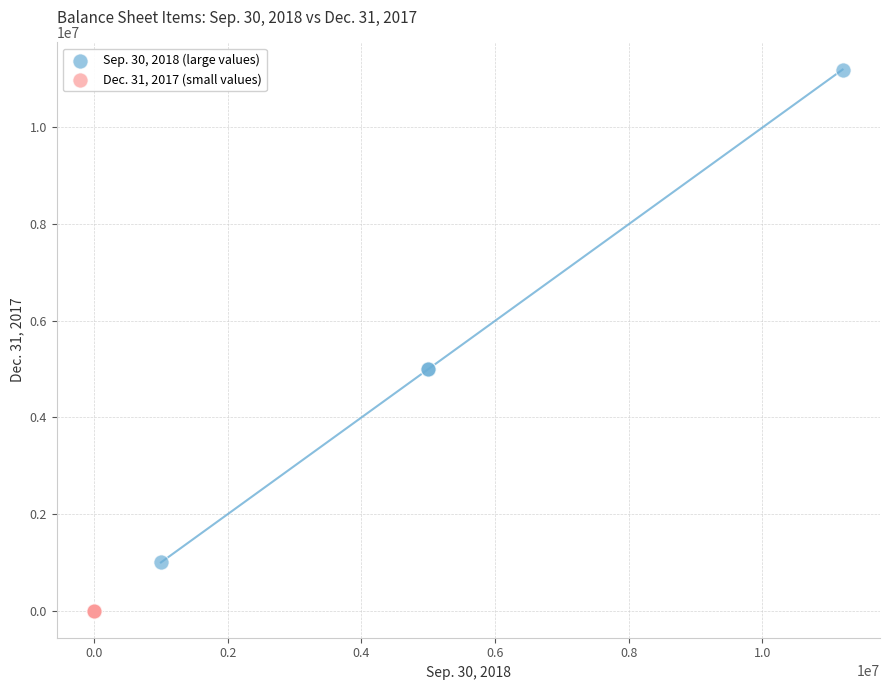

Which series has the largest Y range (max minus min)?

Sep. 30, 2018 (large values)